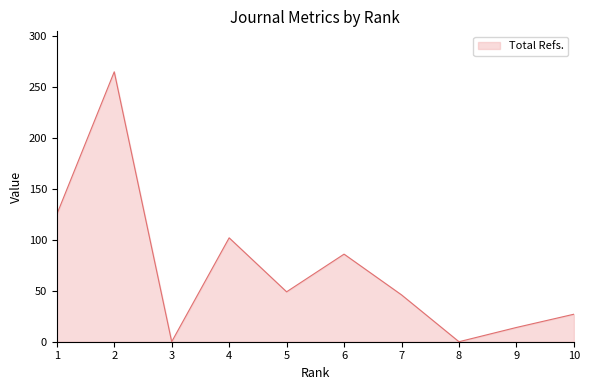

What is the maximum value shown in the chart?

265